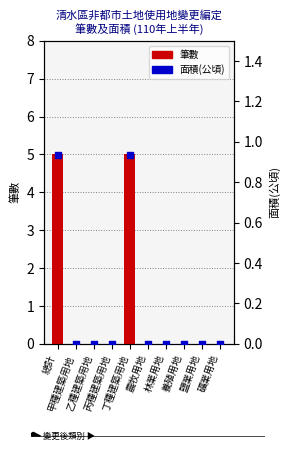

Which series reaches the minimum Y coordinate?

筆數